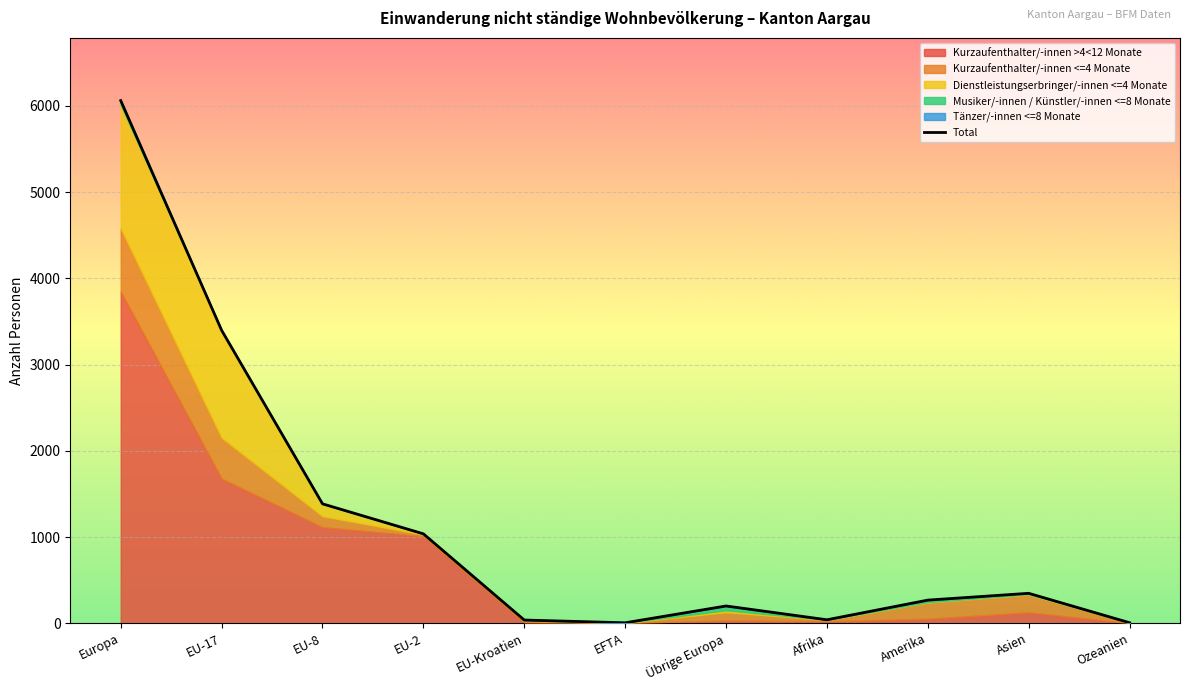

Rank the categories by value from lowest to highest.

EFTA, Ozeanien, EU-Kroatien, Afrika, Übrige Europa, Amerika, Asien, EU-2, EU-8, EU-17, Europa